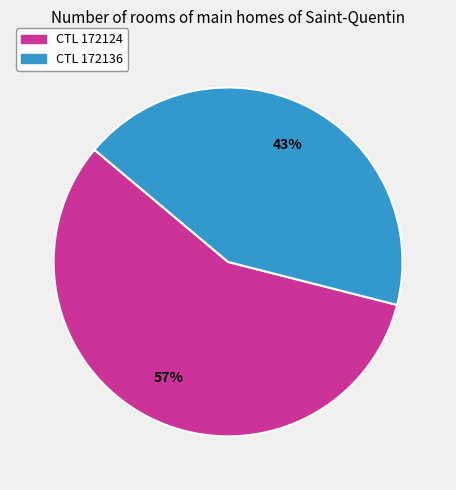

Is there any slice that represents more than half of the pie?

Yes